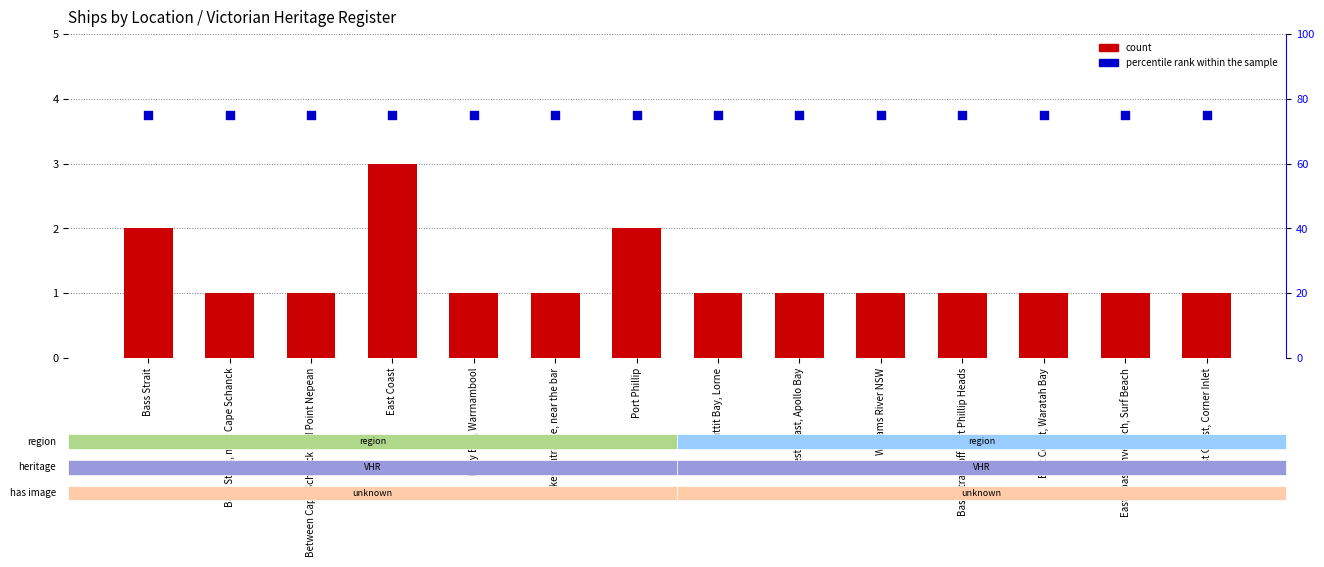

What are all the series names shown in the legend?

count, percentile rank within the sample